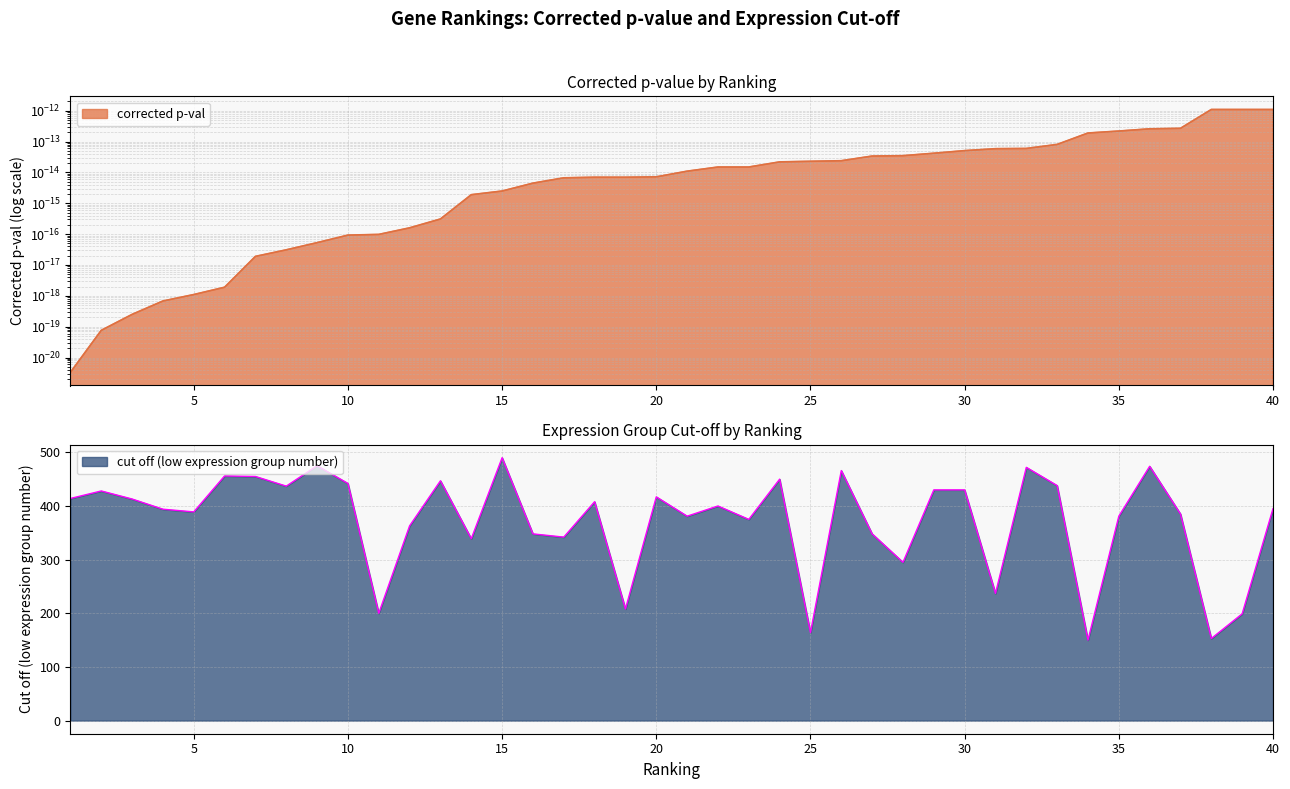

Does the chart have visible grid lines?

Yes